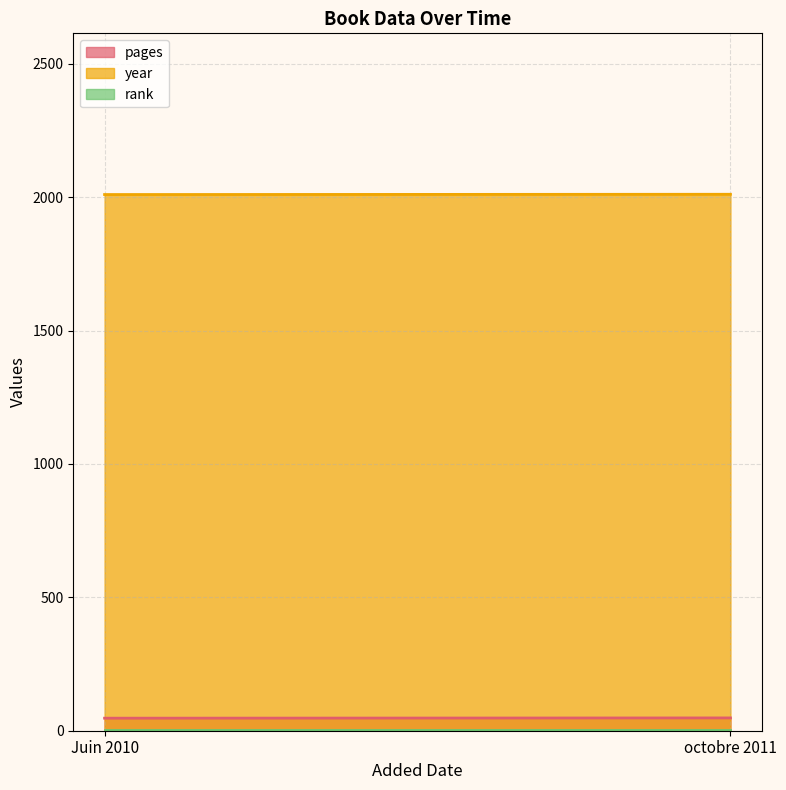

What is the total value across all series at octobre 2011?

2060